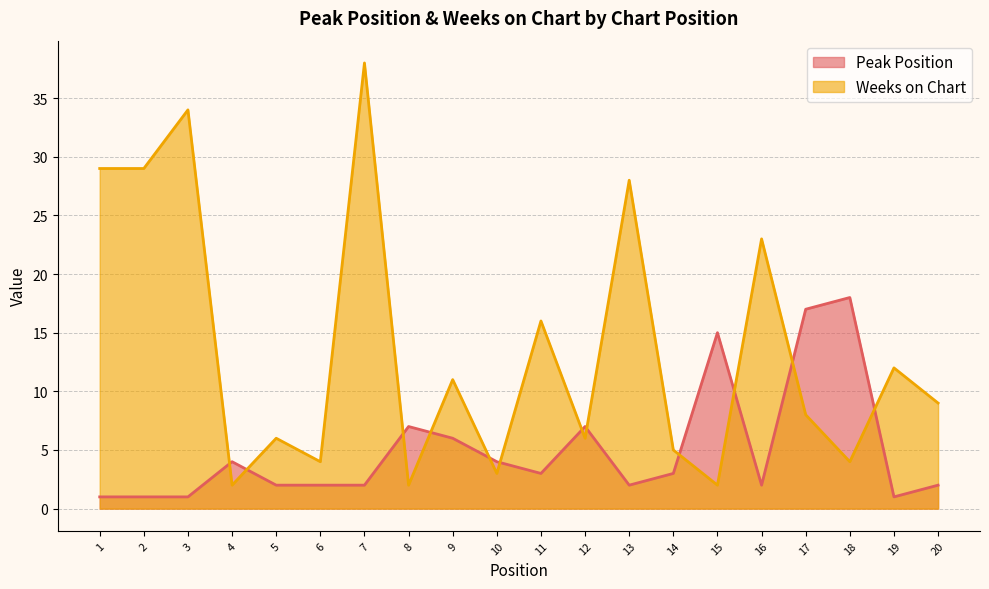

How many values in the Weeks on Chart series are below 9?

10